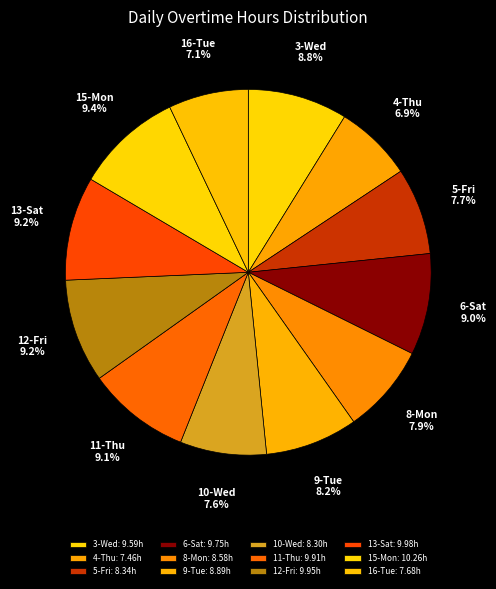

How many segments does this pie chart have?

12